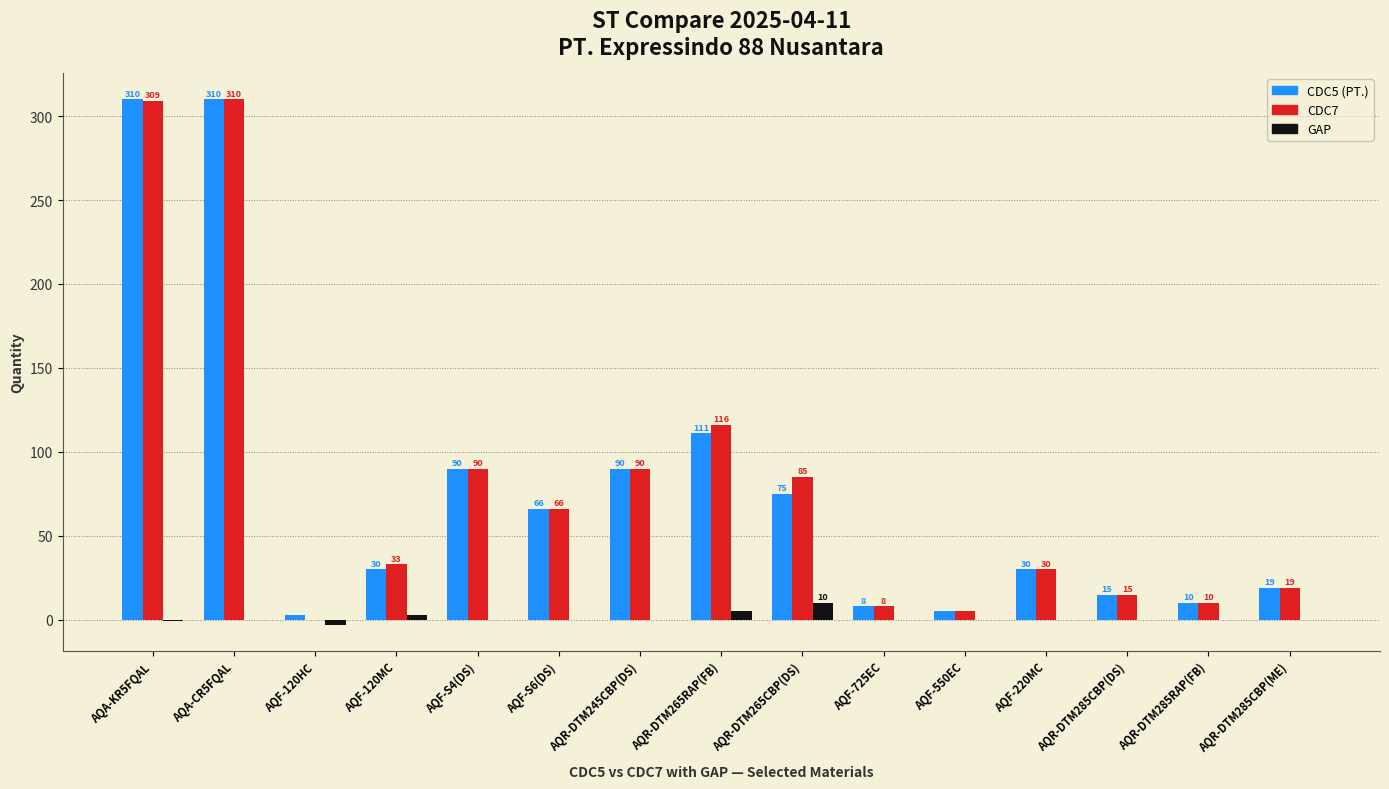

Count the number of data series in this chart.

3